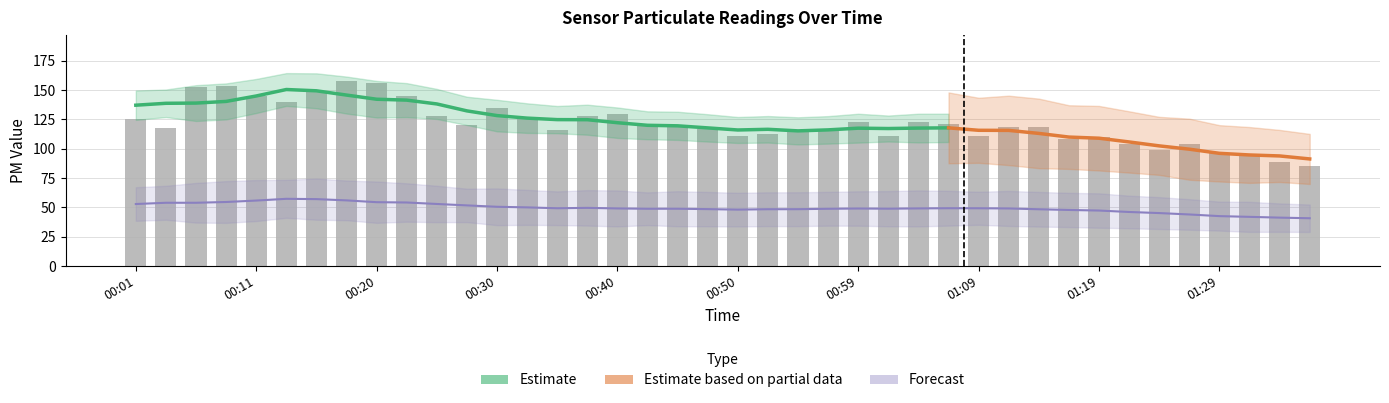

Reading left to right, transcribe all the data shown in this chart.

00:01=125.1	00:03=117.3	00:06=152.5	00:08=153.4	00:11=145.2	00:13=139.8	00:16=148.8	00:18=157.5	00:20=156.0	00:23=144.8	00:25=128.0	00:28=120.4	00:30=134.4	00:33=126.1	00:35=116.1	00:37=128.0	00:40=129.7	00:42=119.0	00:45=119.9	00:47=116.5	00:50=110.6	00:52=113.0	00:54=115.6	00:57=117.2	00:59=123.0	01:02=110.6	01:04=122.5	01:07=120.7	01:09=110.8	01:12=118.3	01:14=118.5	01:16=108.5	01:19=110.0	01:21=104.5	01:24=98.9	01:26=104.0	01:29=96.0	01:31=95.1	01:33=88.7	01:36=85.3